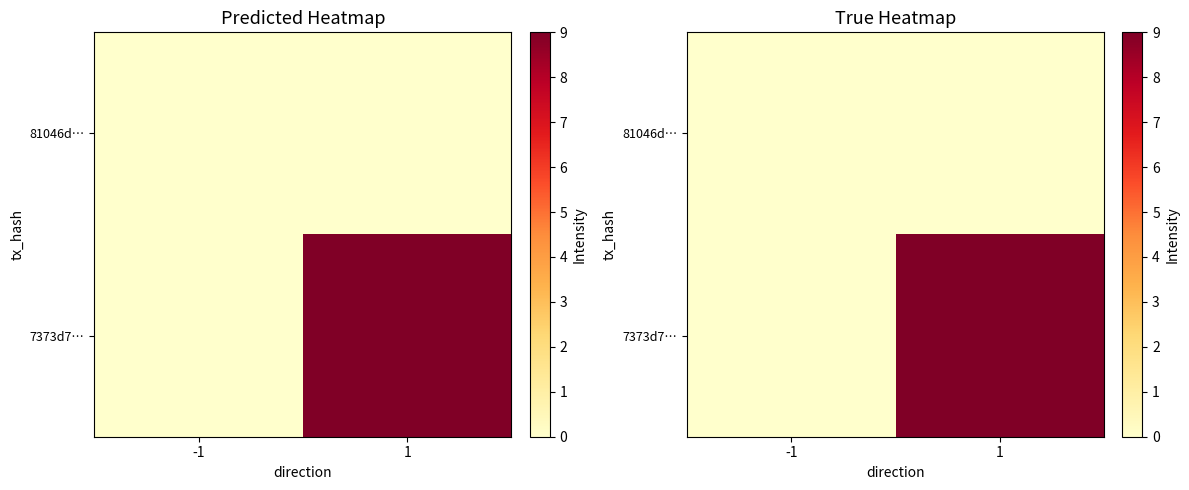

At which category is the sum across all series the highest?

1